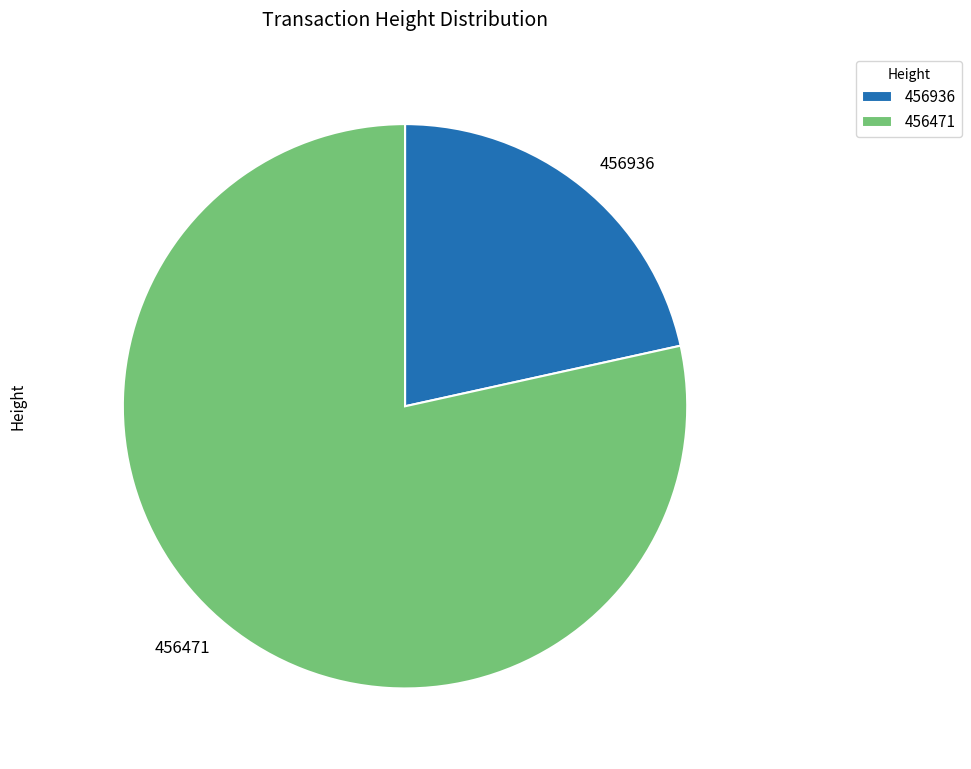

Count the number of slices in the pie.

2